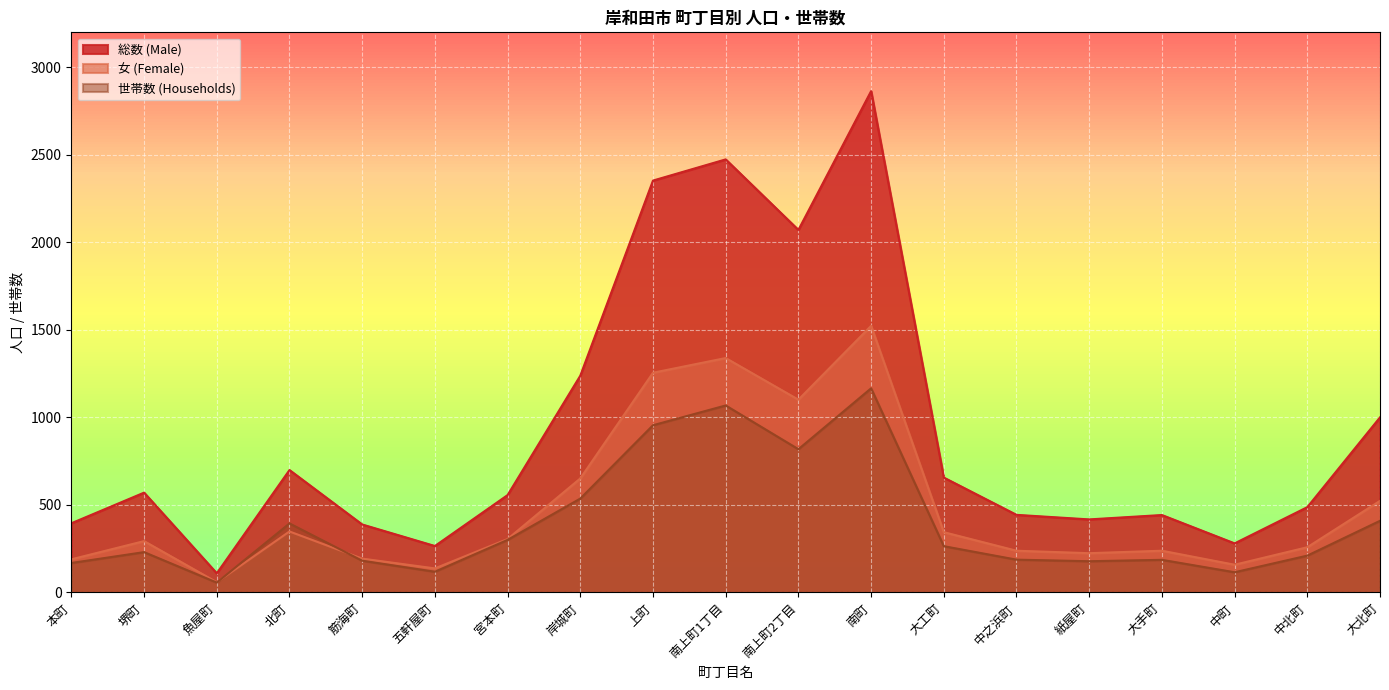

Reading left to right, transcribe all the data shown in this chart.

総数 (Male): 本町=395	堺町=570	魚屋町=109	北町=699	筋海町=388	五軒屋町=265	宮本町=556	岸城町=1238	上町=2353	南上町1丁目=2474	南上町2丁目=2071	南町=2864	大工町=656	中之浜町=443	紙屋町=417	大手町=442	中町=280	中北町=487	大北町=1000
女 (Female): 本町=189	堺町=293	魚屋町=58	北町=348	筋海町=193	五軒屋町=137	宮本町=305	岸城町=651	上町=1255	南上町1丁目=1339	南上町2丁目=1101	南町=1523	大工町=344	中之浜町=238	紙屋町=224	大手町=238	中町=158	中北町=258	大北町=523
世帯数 (Households): 本町=168	堺町=230	魚屋町=56	北町=394	筋海町=181	五軒屋町=118	宮本町=300	岸城町=536	上町=955	南上町1丁目=1068	南上町2丁目=818	南町=1166	大工町=264	中之浜町=187	紙屋町=178	大手町=186	中町=115	中北町=210	大北町=409